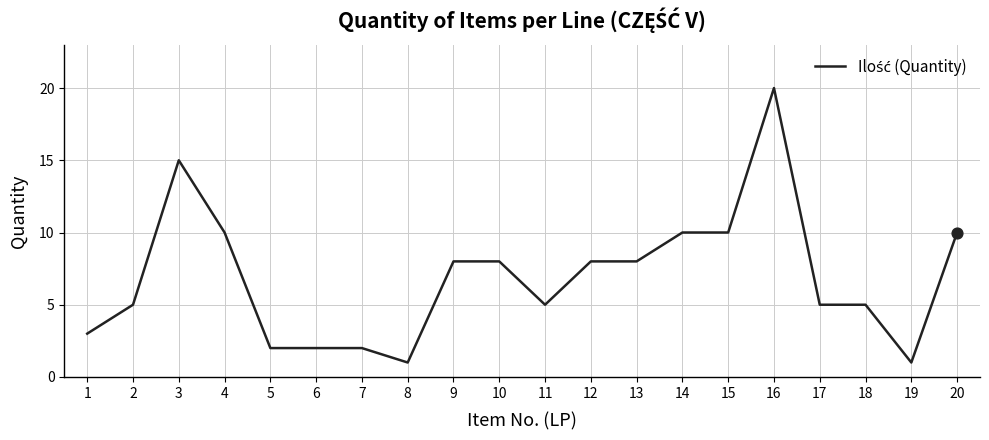

Approximately how many times larger is the value at 3 compared to 11?

3.0